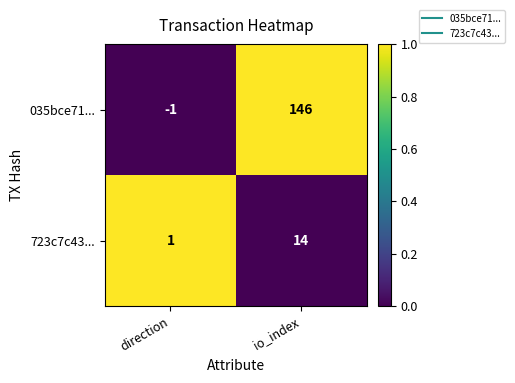

Rank the series by their maximum value, from highest to lowest.

035bce71..., 723c7c43...